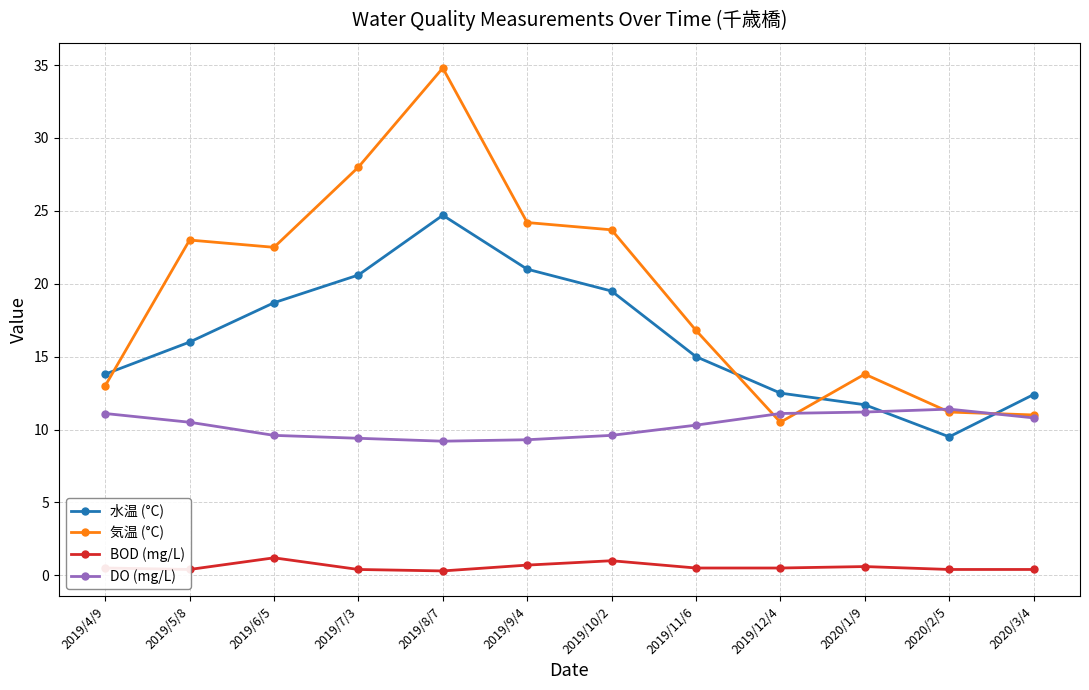

In DO (mg/L), how many points are higher than both neighbors (excluding endpoints)?

1